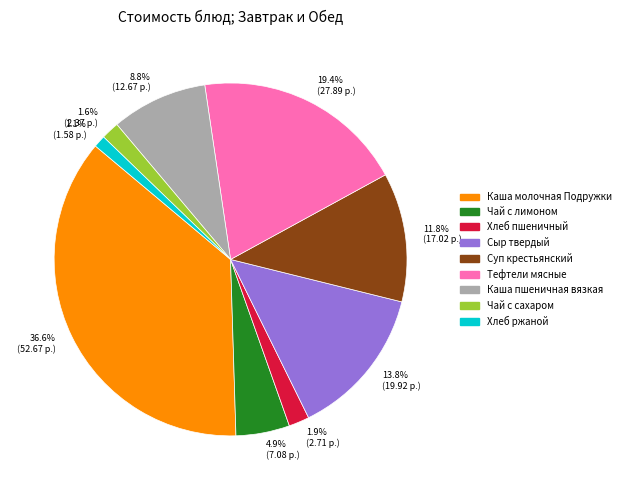

Do Каша молочная Подружки and Хлеб ржаной together represent more than half of the pie?

No